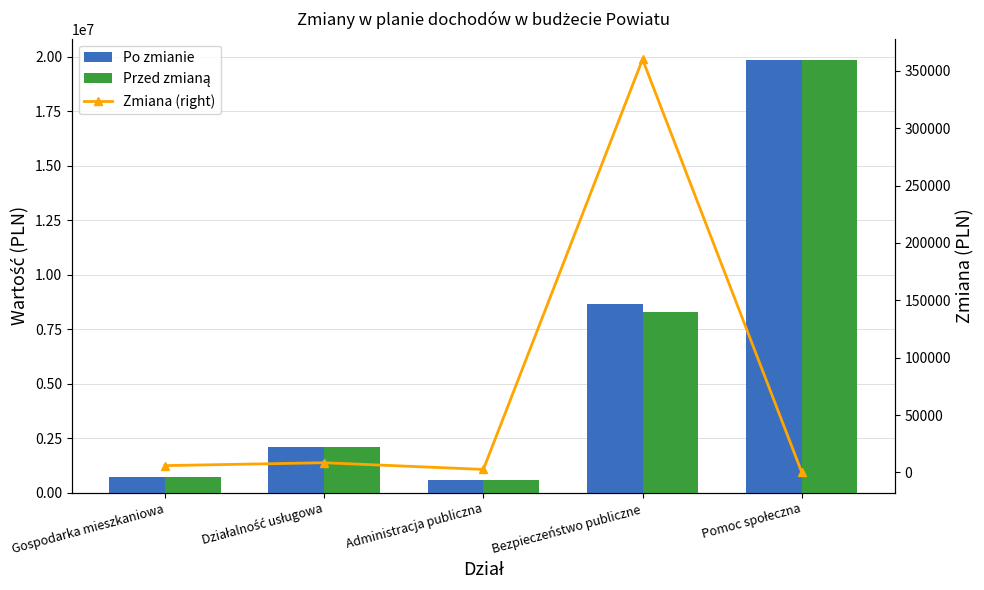

What is the value of the Po zmianie bar at the 2nd from the left?

2097692.2